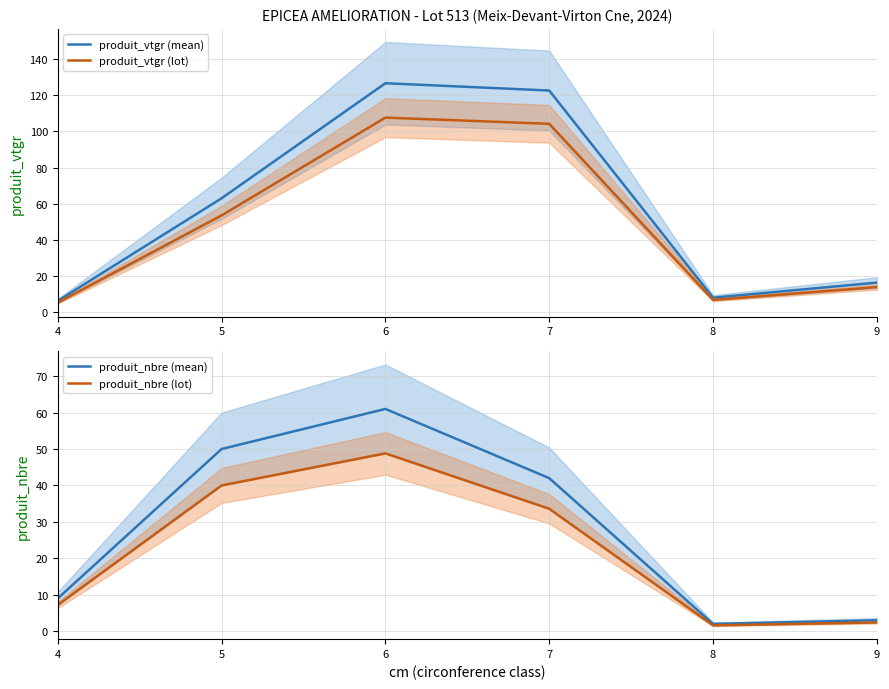

List the series in order of their peak value, highest first.

produit_vtgr (mean), produit_vtgr (lot), produit_nbre (mean), produit_nbre (lot)